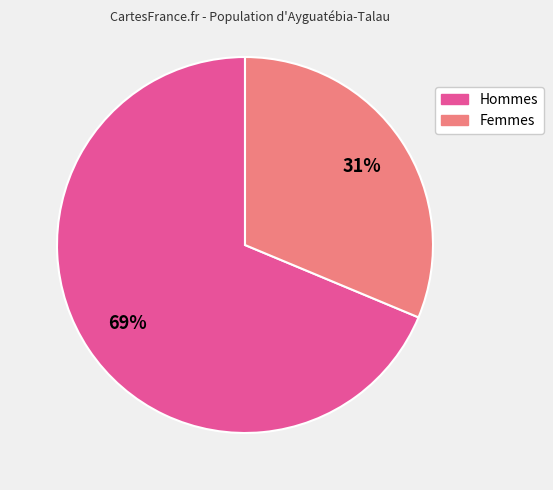

Count the number of slices in the pie.

2